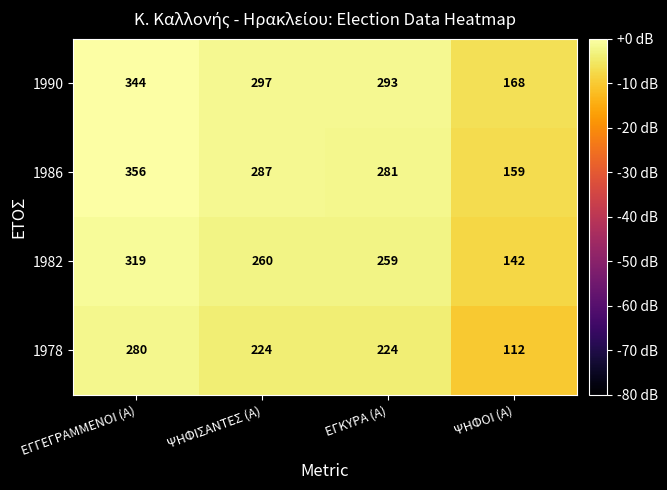

Which series has the largest range (max minus min)?

1986